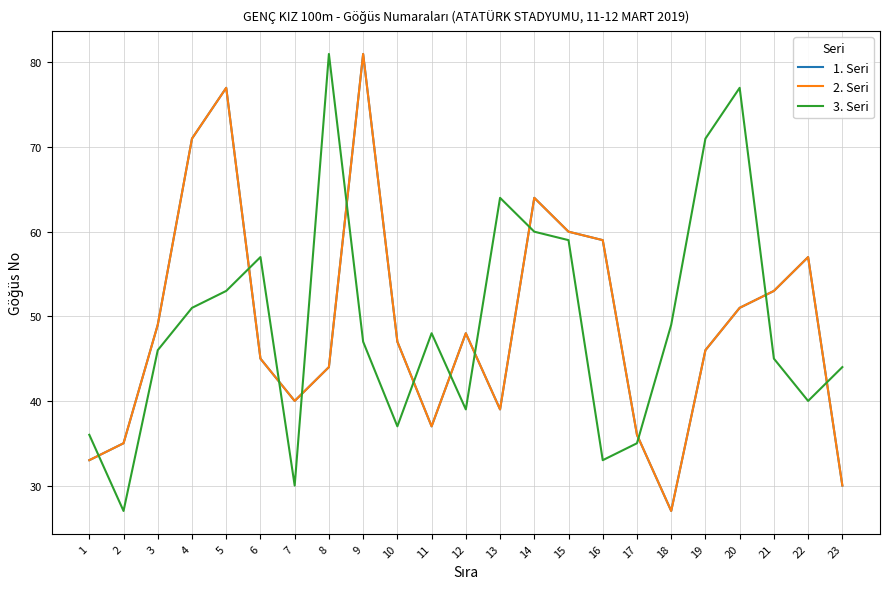

Does the chart display data point markers on the line(s)?

No